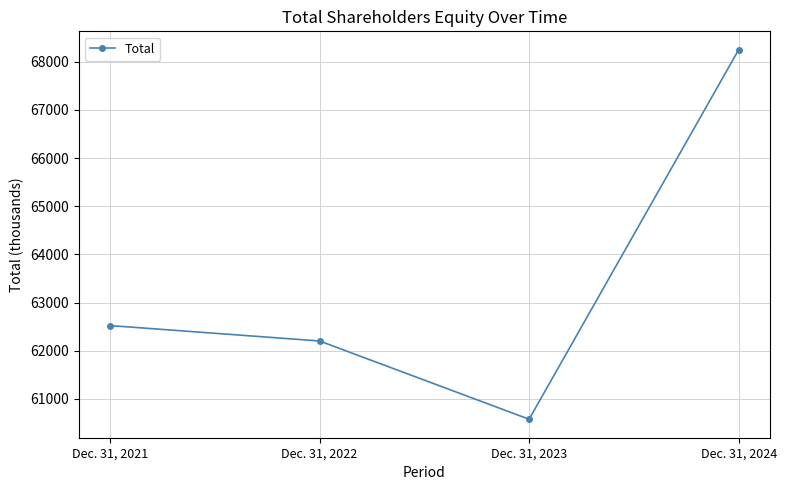

At which category does the chart reach its minimum across all series?

Dec. 31, 2023